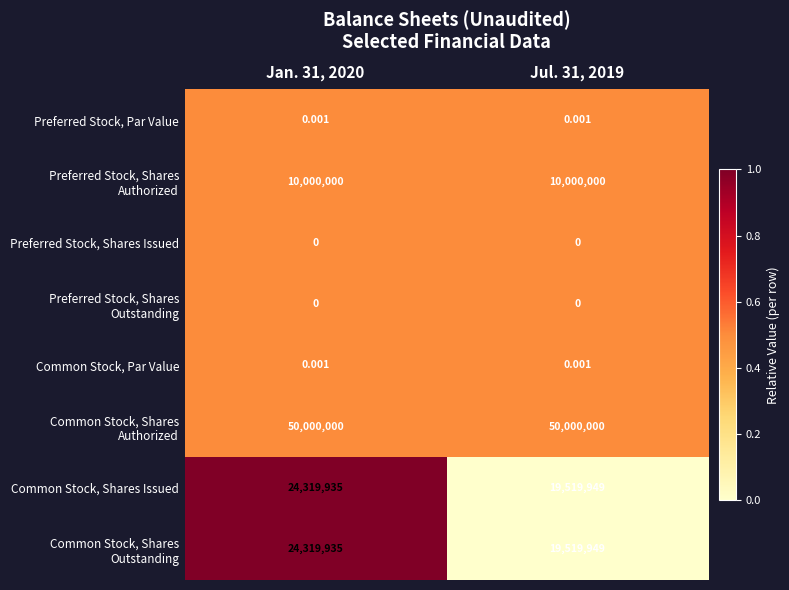

Count the number of data series in this chart.

8